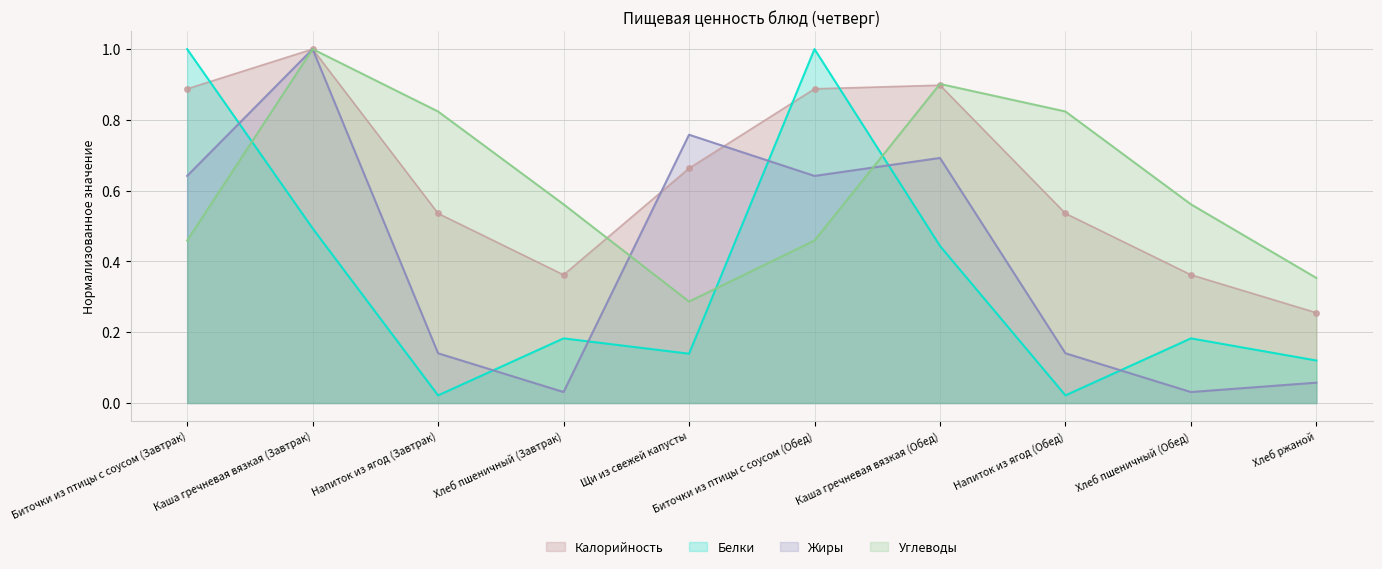

What is the difference between the highest and lowest values at Биточки из птицы с соусом (Обед)?

0.5